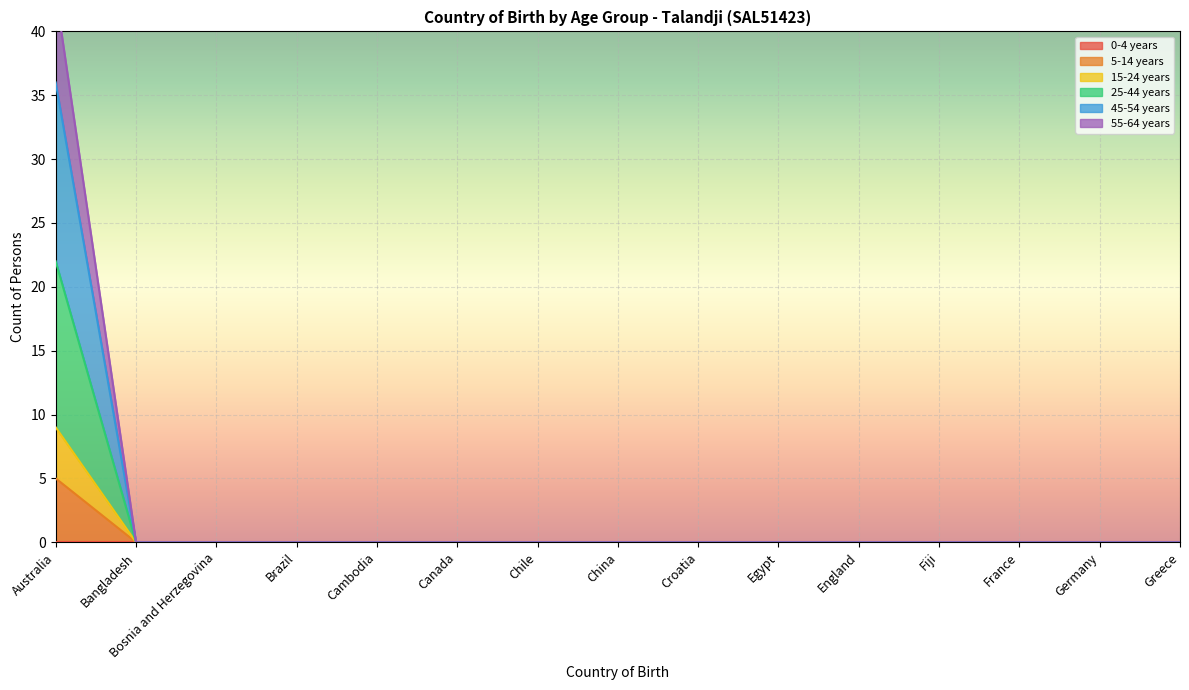

The value of 5-14 years at Bosnia and Herzegovina is 0. True or false?

True